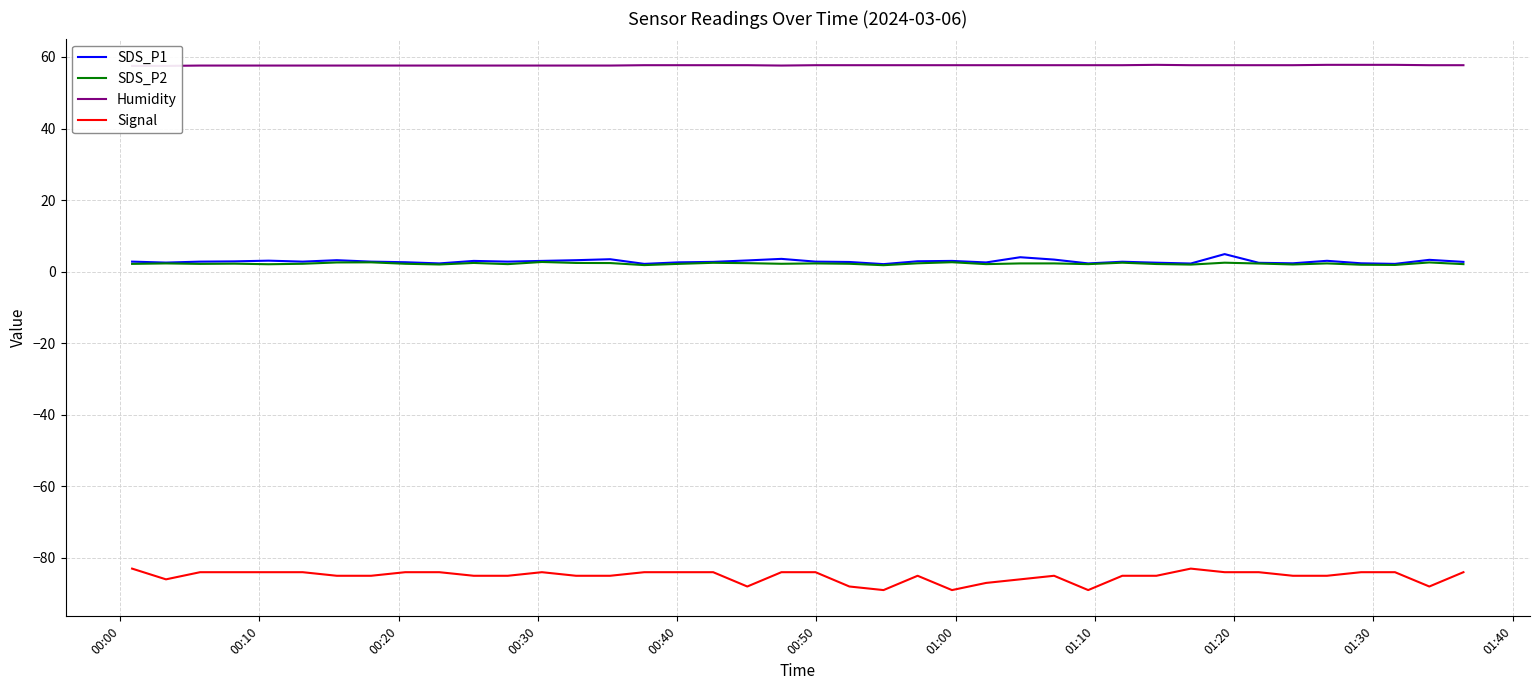

True or false: SDS_P2 and Signal intersect in this chart.

False